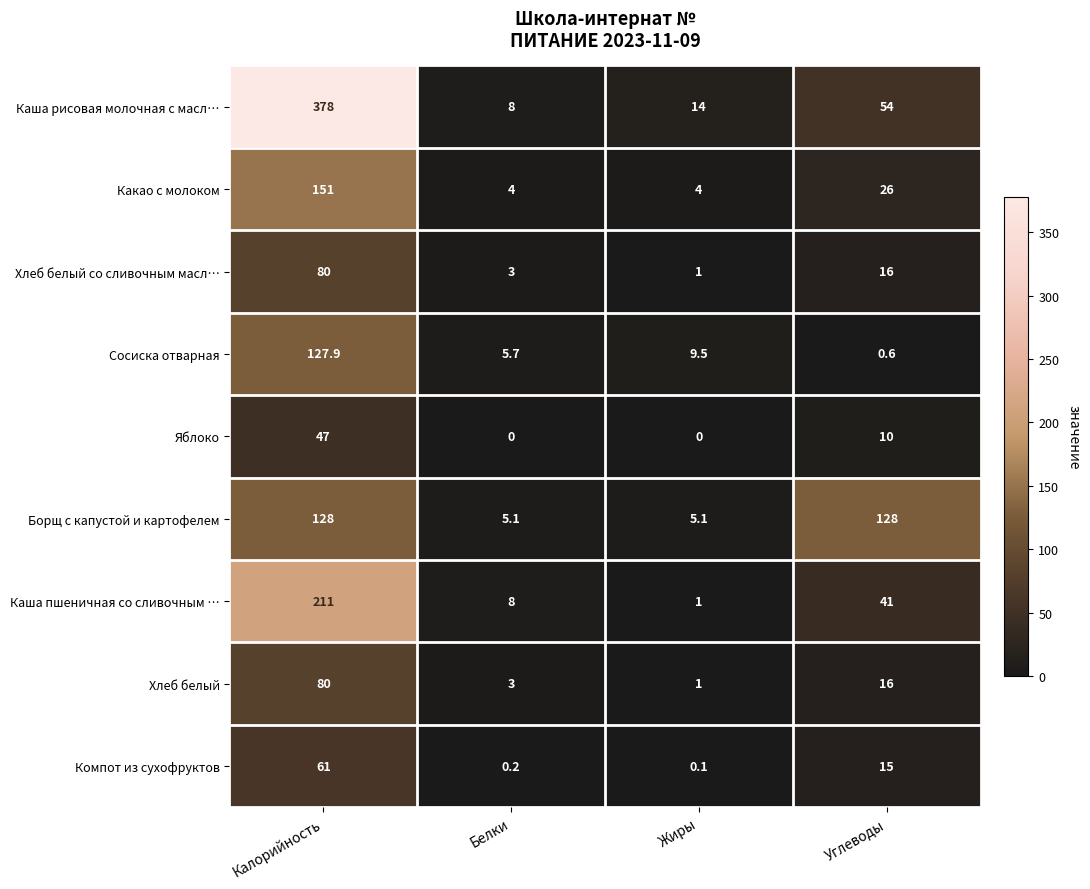

Which series has the widest spread of values?

Каша рисовая молочная с масл…